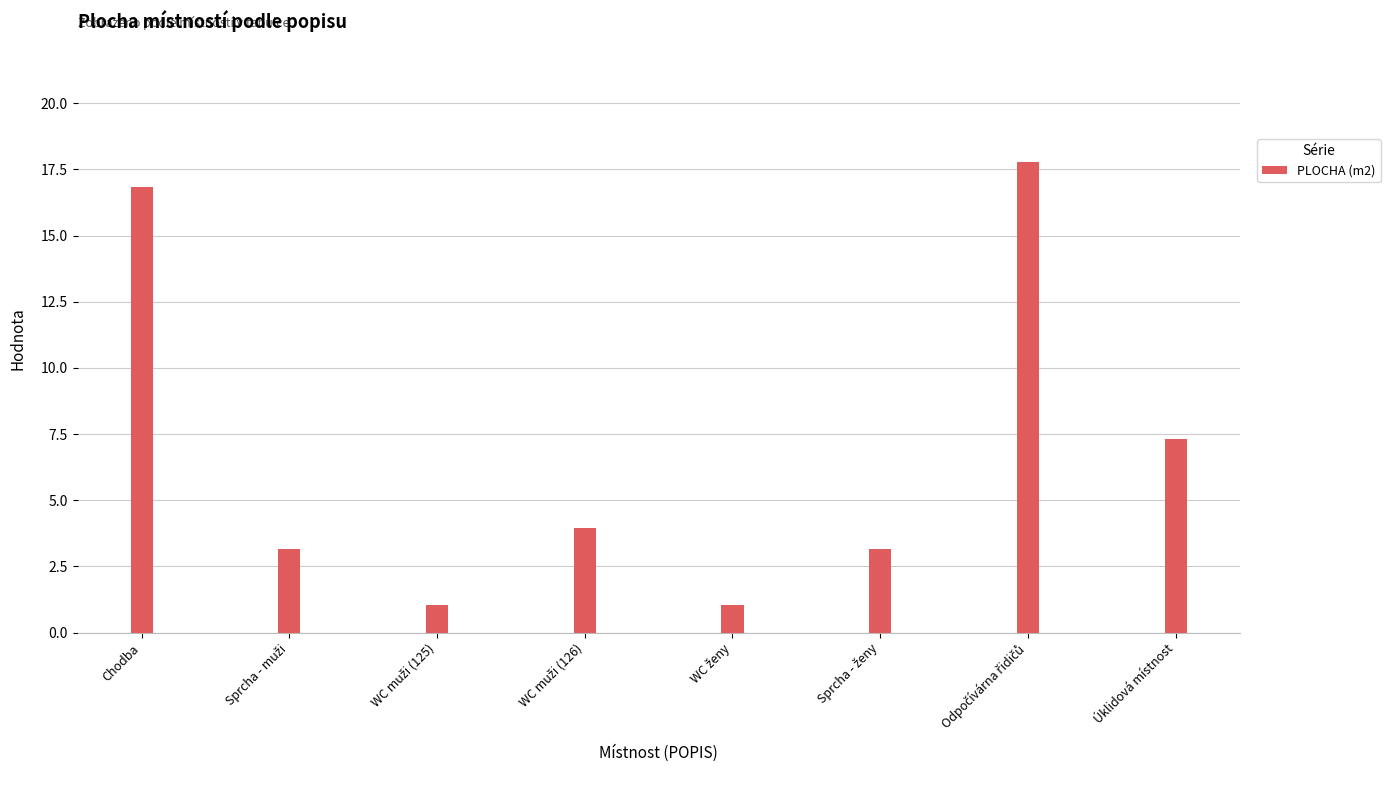

What is the value of the 6th bar from the left?

3.2